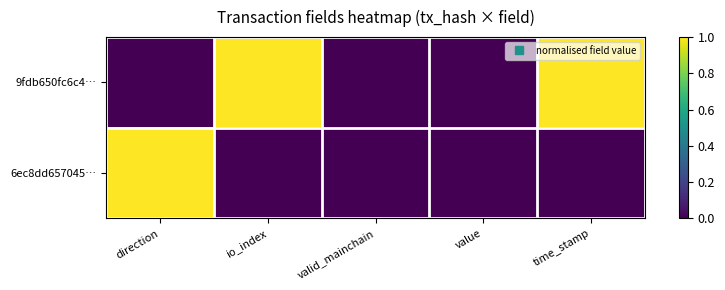

Which category has the highest value across all series?

io_index